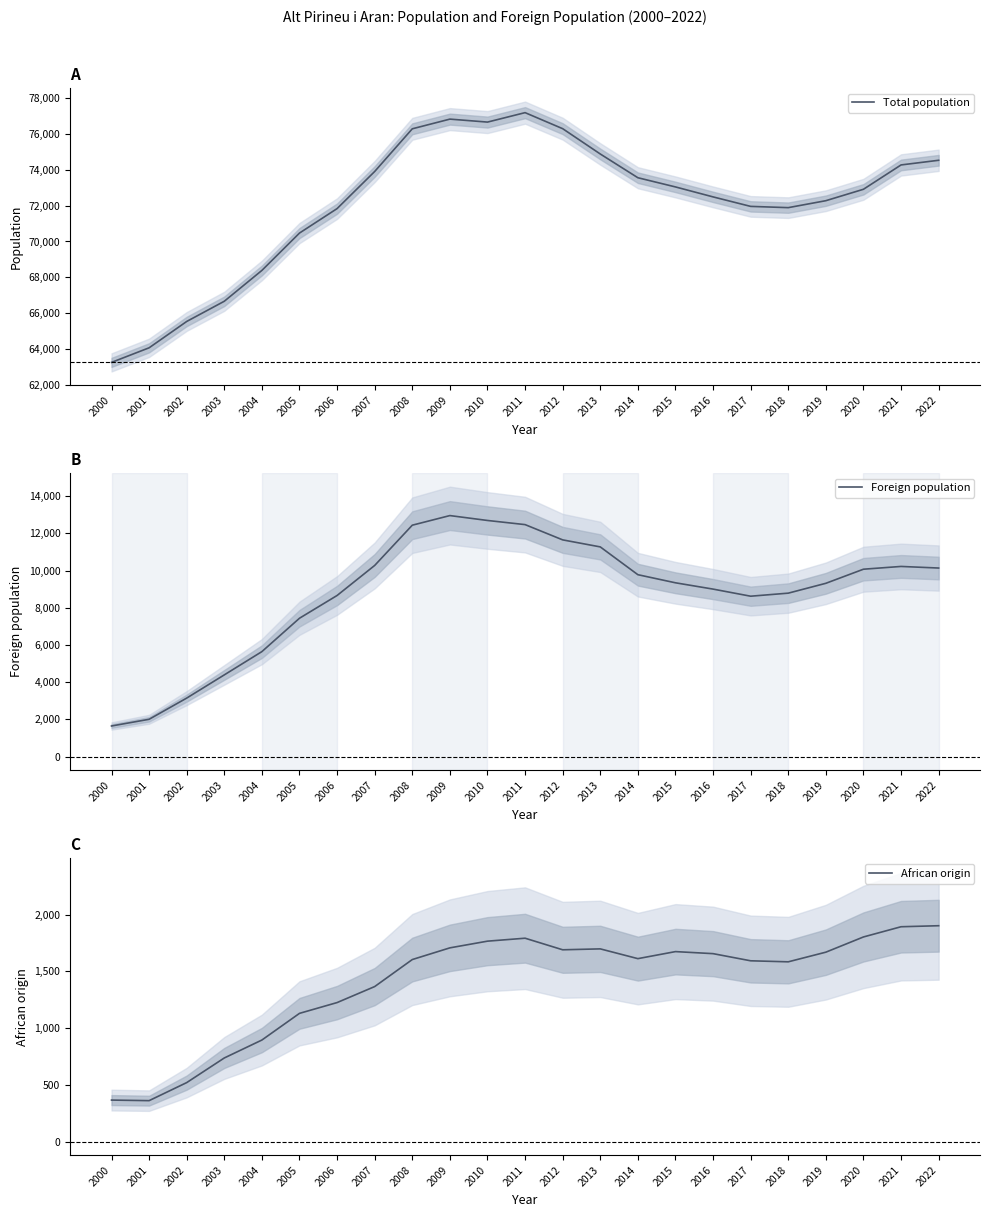

In Total population, how many points are higher than both neighbors (excluding endpoints)?

2